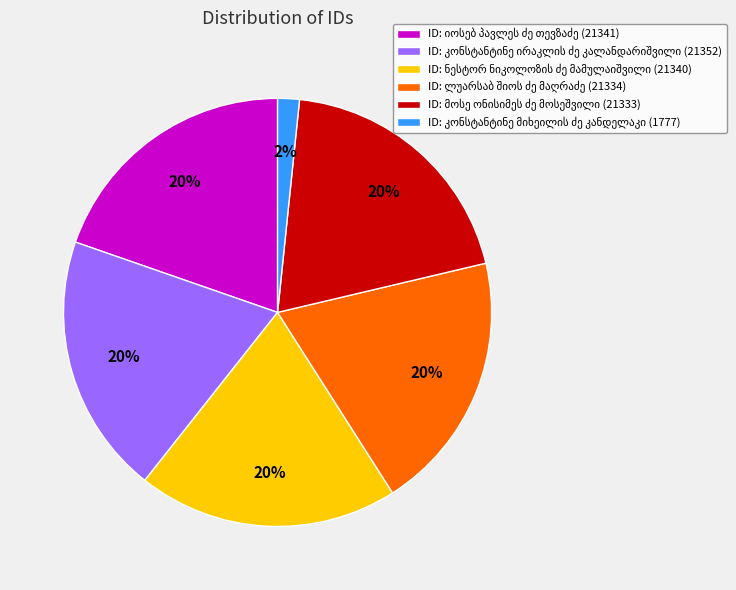

To the nearest percent, what is the difference between the largest and smallest slice percentages?

18%